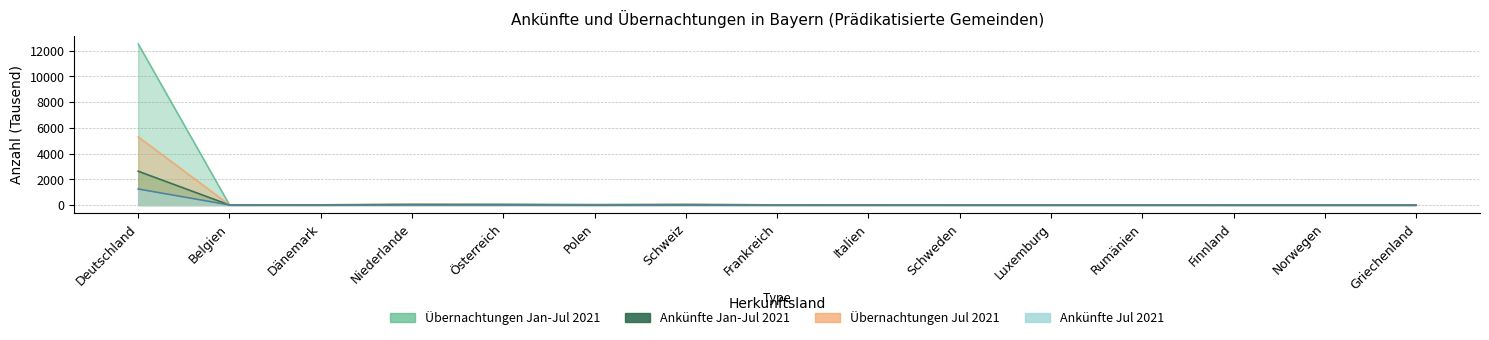

Which series changed the most between Niederlande and Griechenland?

Übernachtungen Jan-Jul 2021